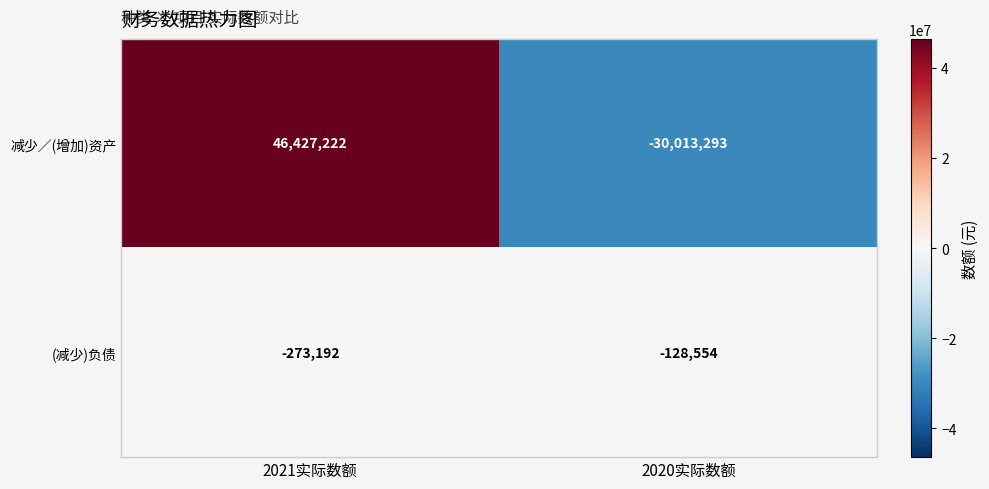

Is it true that (减少)负债 equals -128554 at 2020实际数额?

True